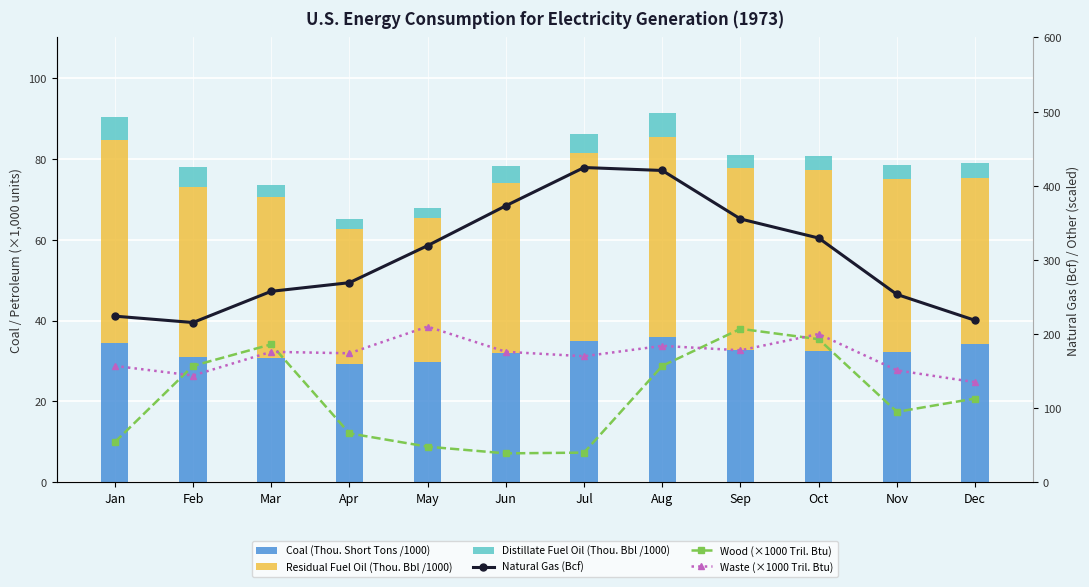

Which category has the highest value in the Waste (×1000 Tril. Btu) series?

May